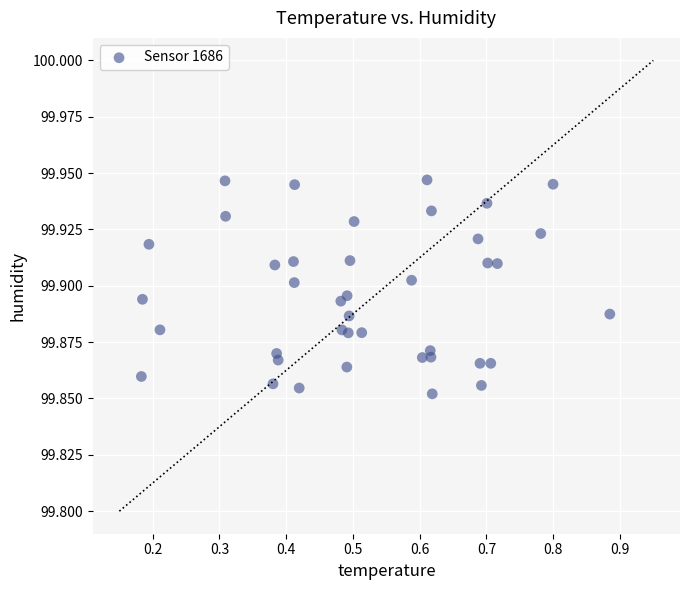

What is the range of X values (max minus min)?

0.7